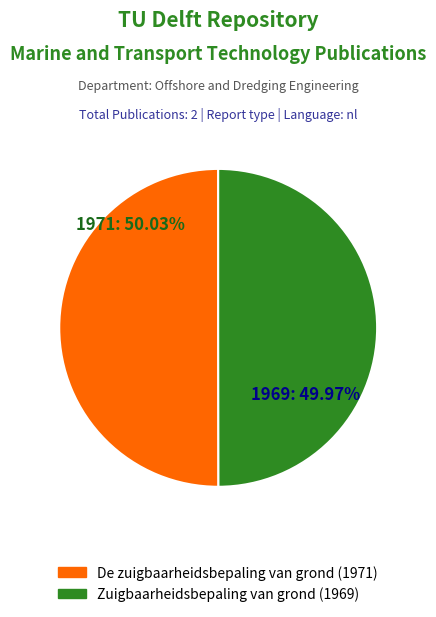

What is the ratio of the value at De zuigbaarheidsbepaling van grond (1971) to the value at Zuigbaarheidsbepaling van grond (1969)?

1.0